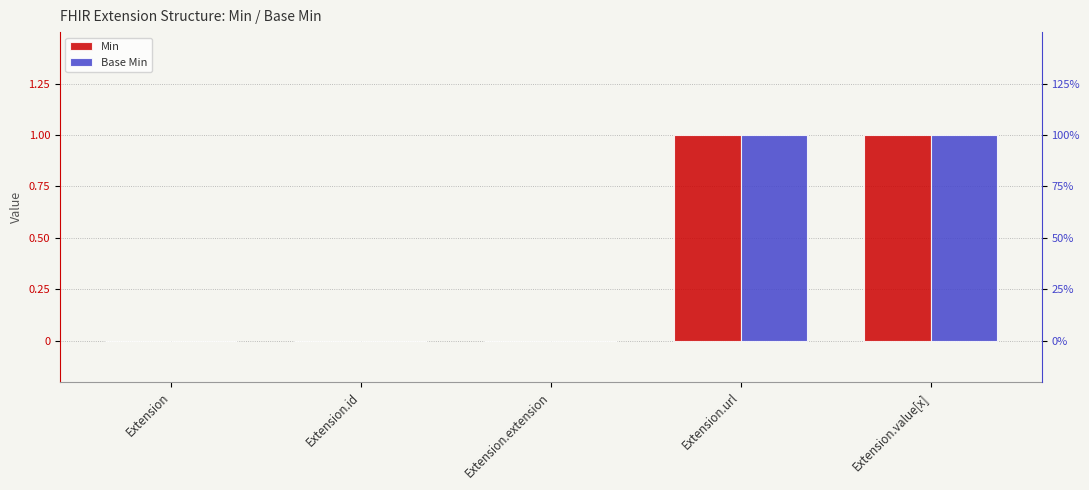

Reading left to right, what are all the values shown in this chart?

Min: Extension=0	Extension.id=0	Extension.extension=0	Extension.url=1	Extension.value[x]=1
Base Min: Extension=0	Extension.id=0	Extension.extension=0	Extension.url=1	Extension.value[x]=1